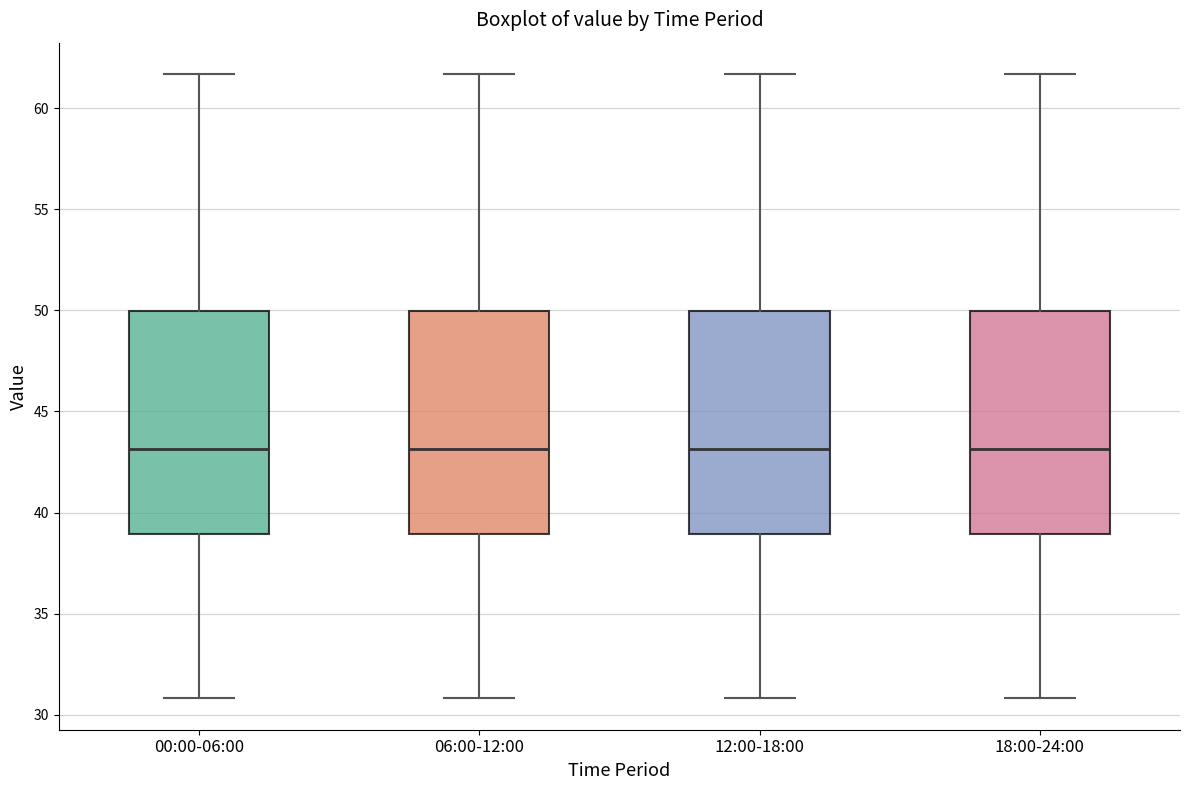

Where is the upper edge of the box for 06:00-12:00 on the y-axis? The values are not printed on the chart, so give them approximately, as read against the axis.

50.0